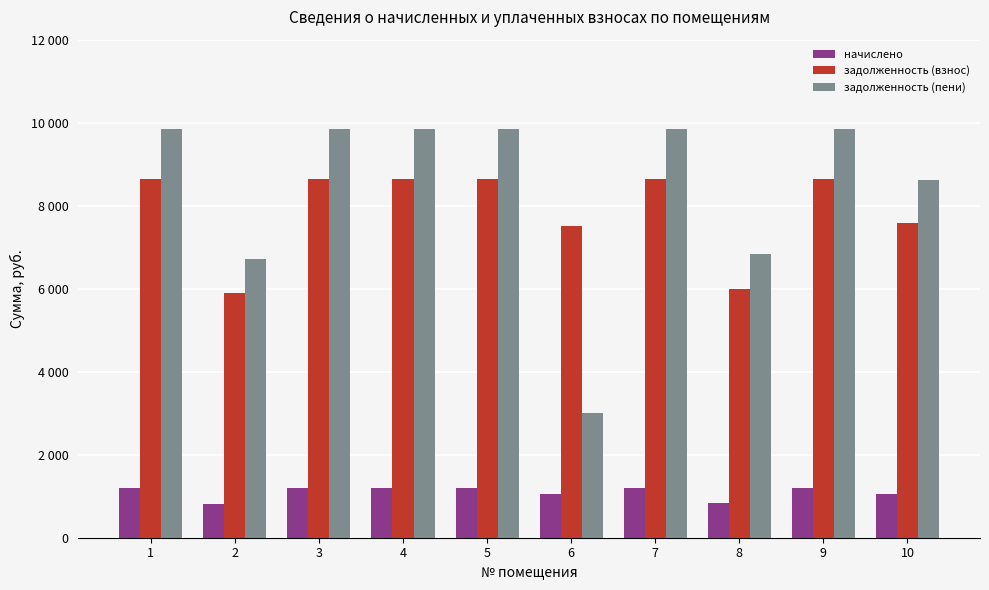

Which series has the widest spread of values?

задолженность (пени)